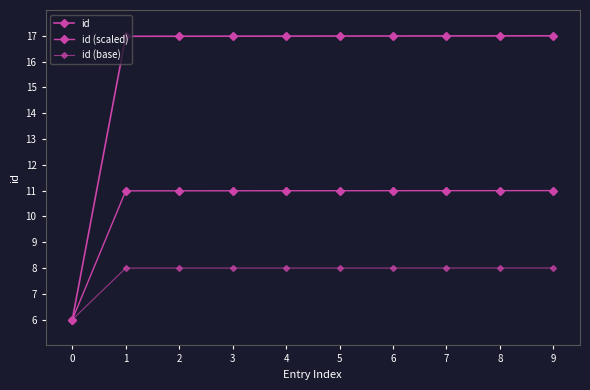

True or false: id has more than 0 points higher than both neighbors.

False